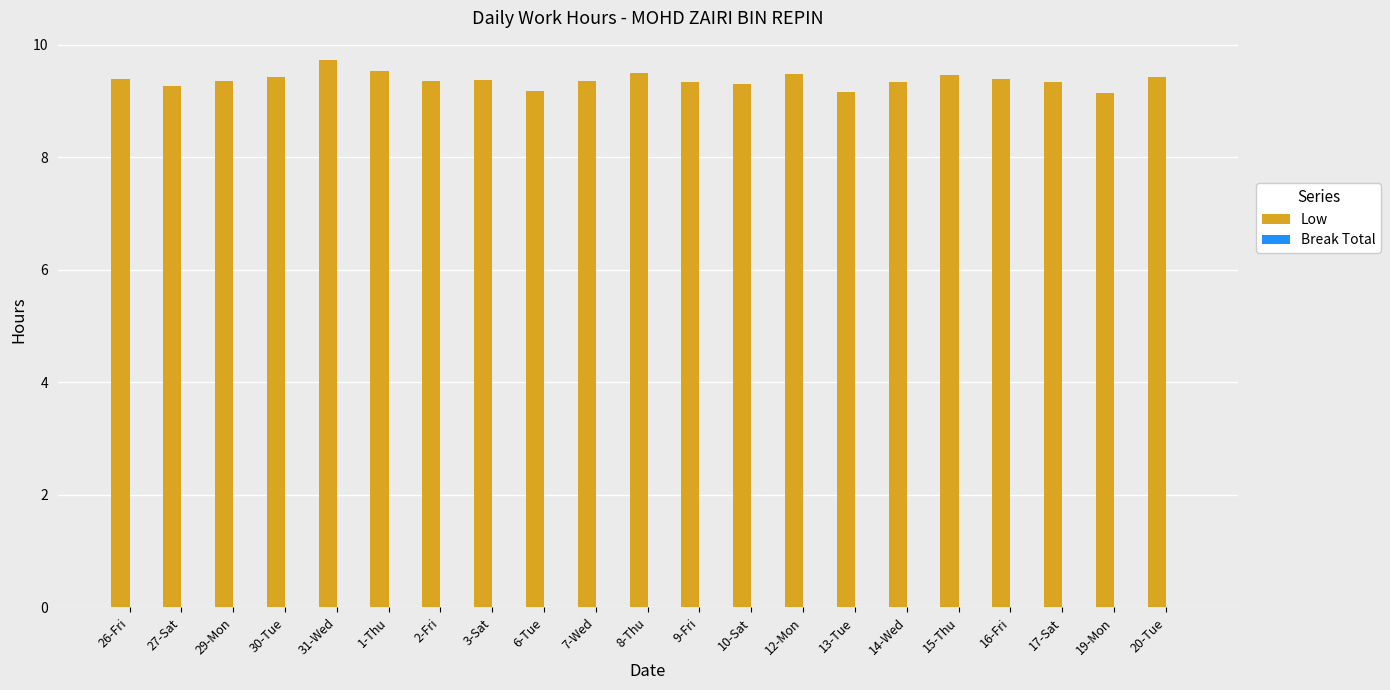

What is the ratio of the value at 7-Wed to the value at 9-Fri?

1.0